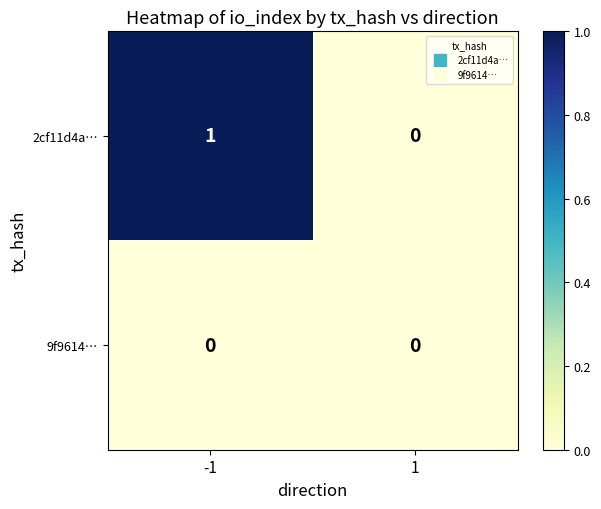

Rank the series by their maximum value, from lowest to highest.

9f9614…, 2cf11d4a…